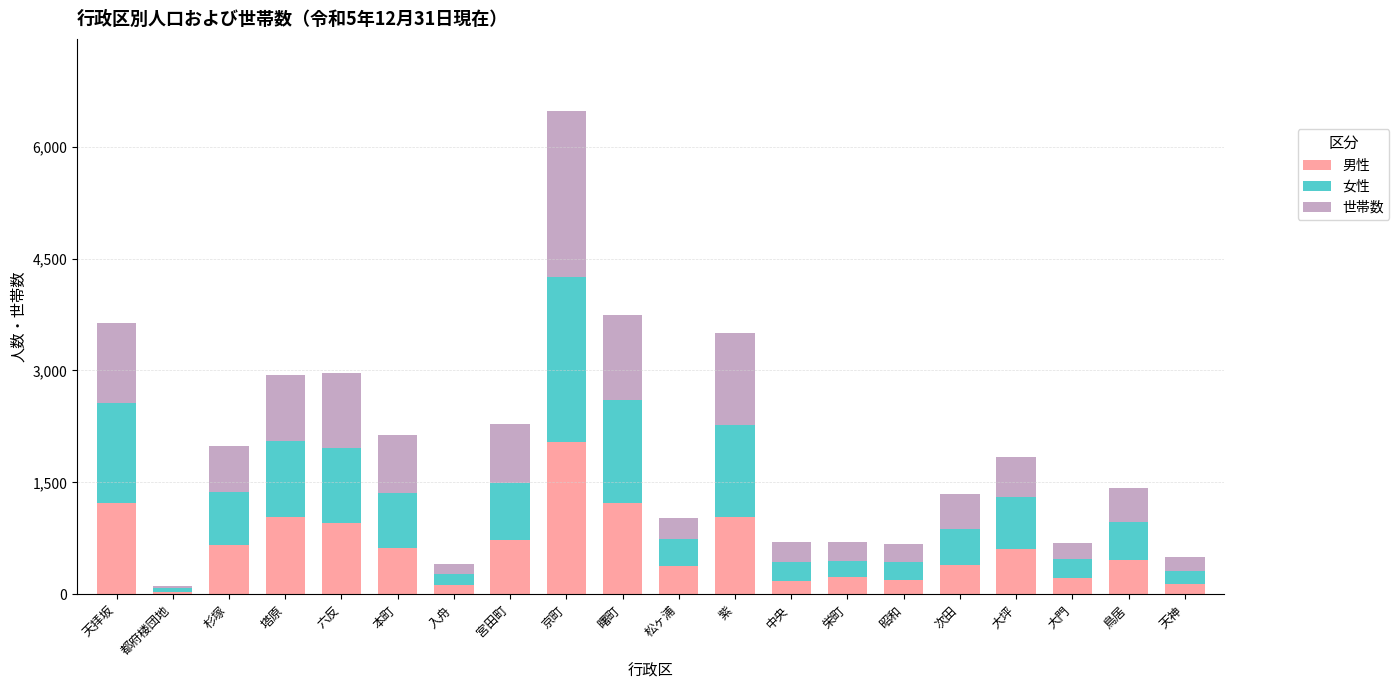

At which label does 男性 reach its peak?

京町